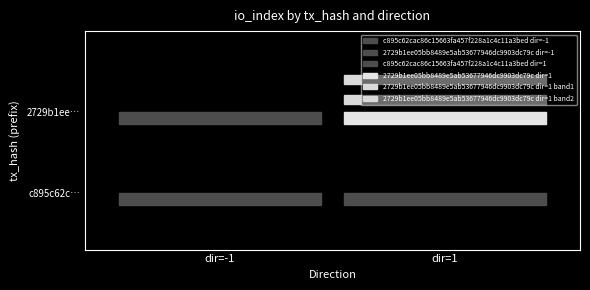

Rank the series by their maximum value, from highest to lowest.

2729b1ee05bb8489e5ab53677946dc9903dc79c, c895c62cac86c15663fa457f228a1c4c11a3bed